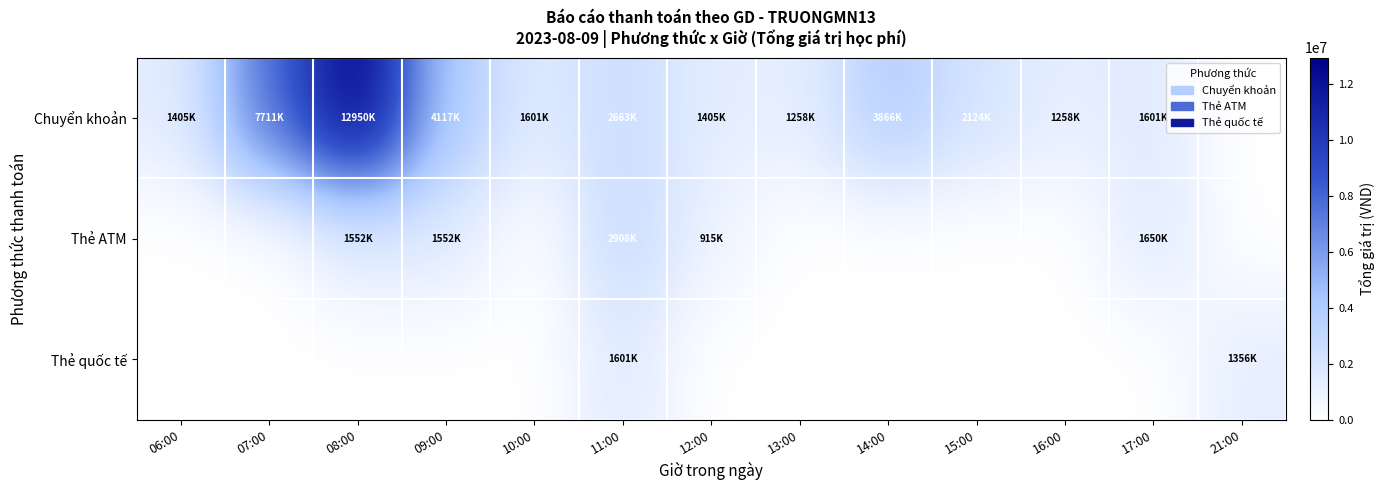

What is the greatest value displayed?

12950000